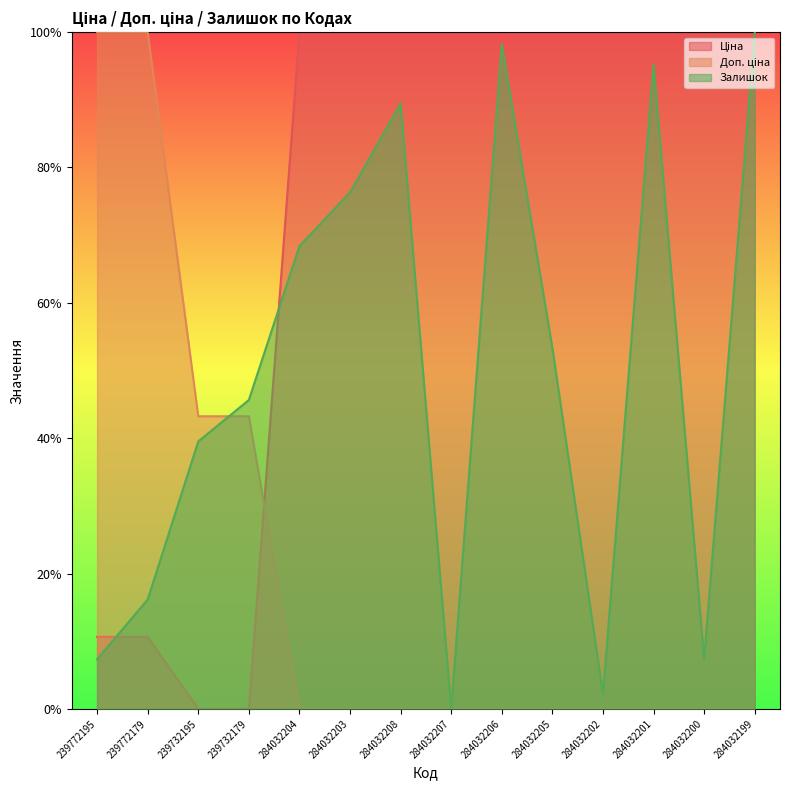

Rank the categories by Доп. ціна value from lowest to highest.

284032204, 284032203, 284032208, 284032207, 284032206, 284032205, 284032202, 284032201, 284032200, 284032199, 239732195, 239732179, 239772195, 239772179